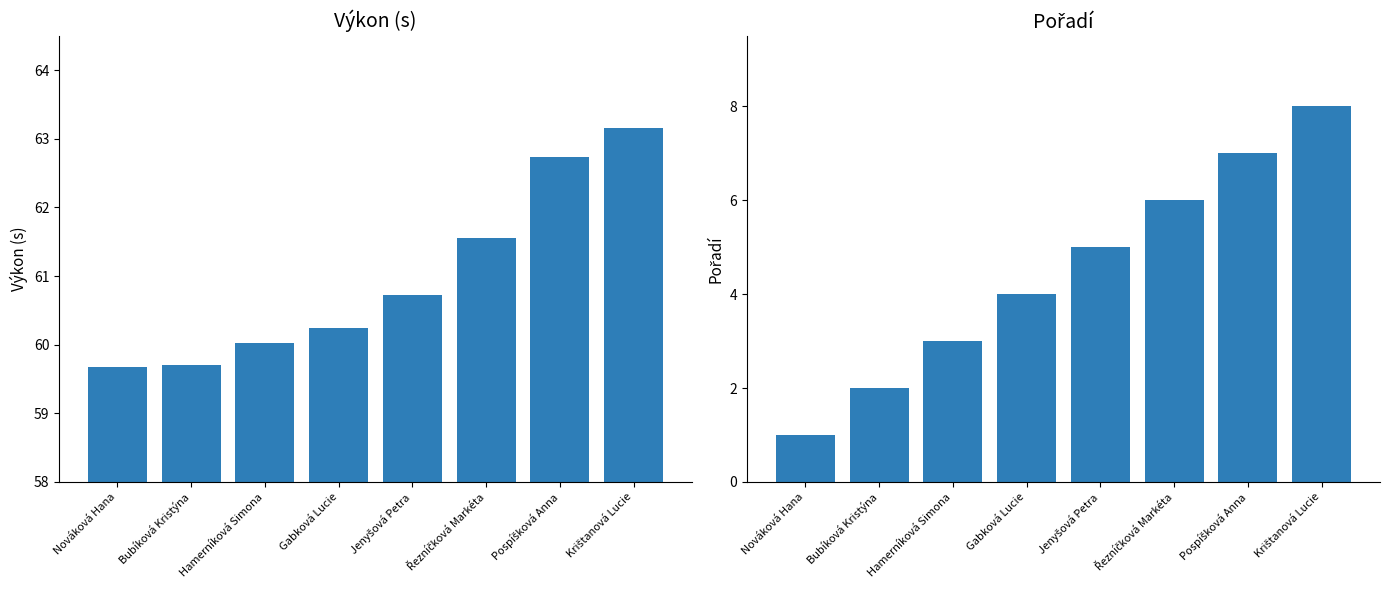

What is the total value across all series at Bubíková Kristýna?

61.7